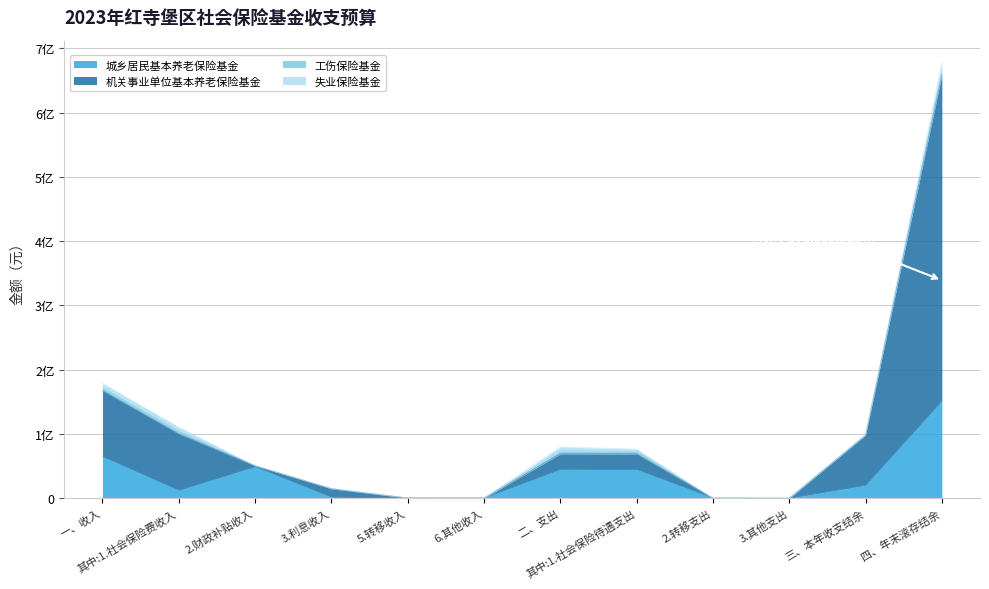

What is the difference between the highest and lowest values at 二、支出?

24356971.9